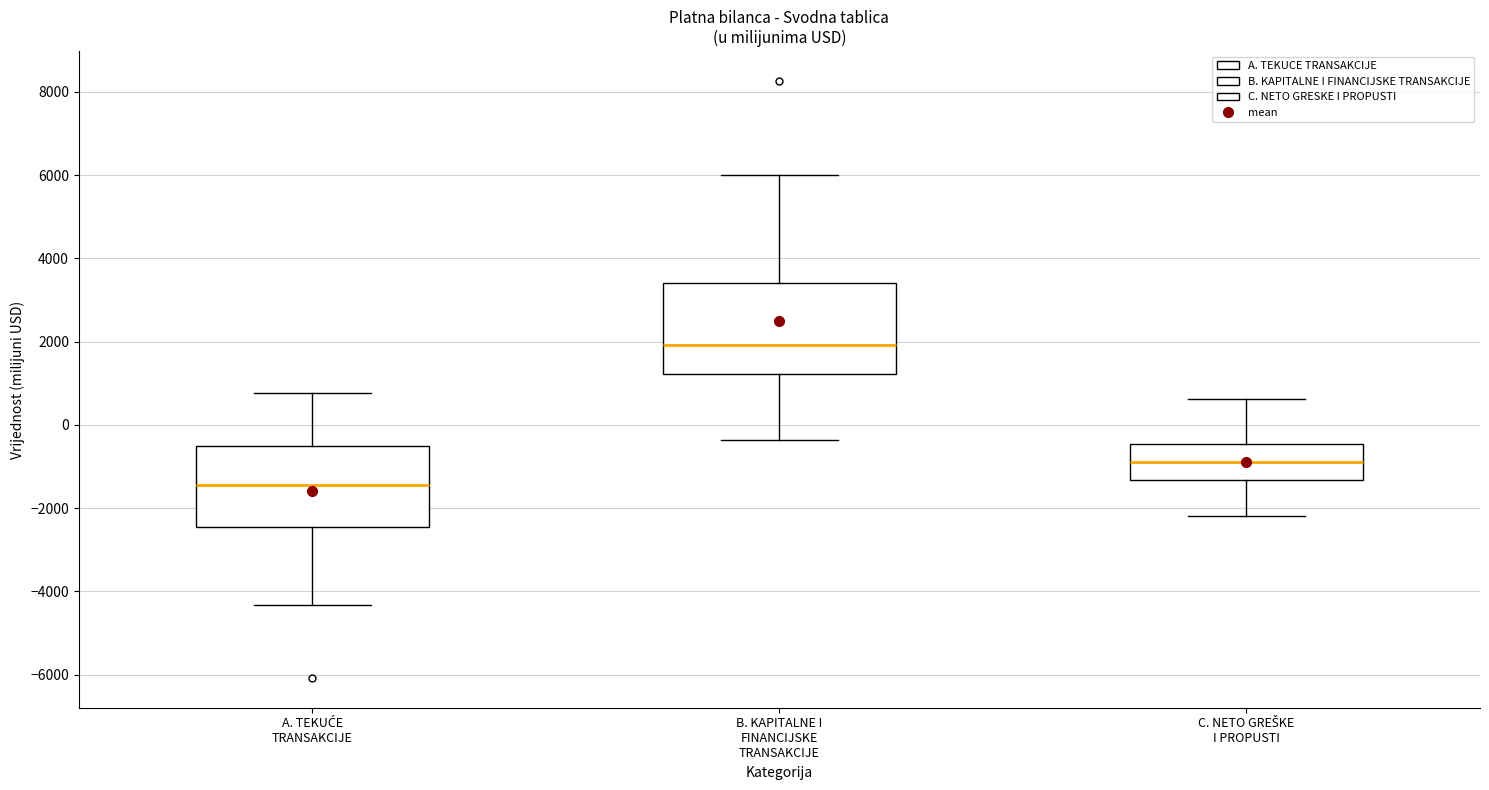

Reading left to right, read every box against the y-axis: the position of its median line, the range the box covers, and the ends of its whiskers. The values are not printed on the chart, so give them approximately, as read against the axis.

A. TEKUĆE TRANSAKCIJE: median -1400, box -2400 to -600, whiskers -4400 to 800
B. KAPITALNE I FINANCIJSKE TRANSAKCIJE: median 2000, box 1200 to 3400, whiskers -400 to 6000
C. NETO GREŠKE I PROPUSTI: median -800, box -1400 to -400, whiskers -2200 to 600